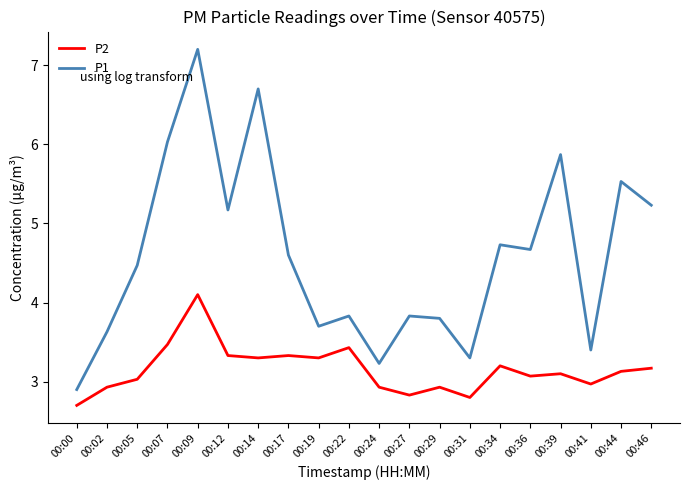

True or false: P1 and P2 cross at least once.

False